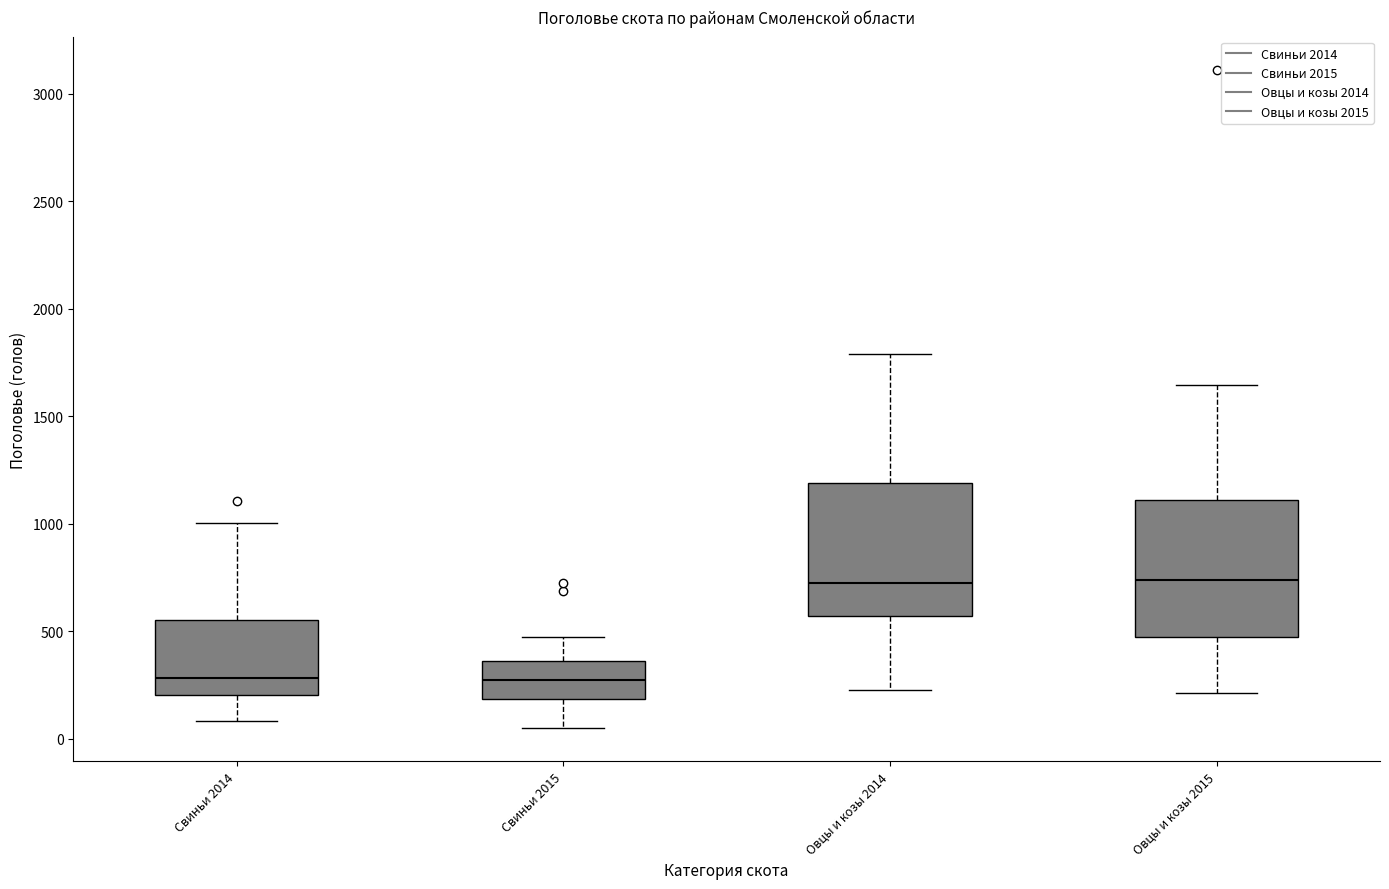

Reading left to right, read every box against the y-axis: the position of its median line, the range the box covers, and the ends of its whiskers. The values are not printed on the chart, so give them approximately, as read against the axis.

Свиньи 2014: median 300, box 200 to 550, whiskers 100 to 1000
Свиньи 2015: median 250, box 200 to 350, whiskers 50 to 450
Овцы и козы 2014: median 700, box 550 to 1200, whiskers 250 to 1800
Овцы и козы 2015: median 750, box 450 to 1100, whiskers 200 to 1650